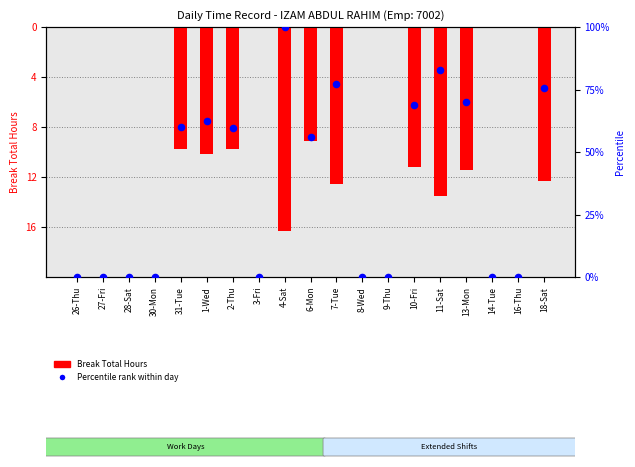

At how many categories does at least one series exceed 68?

6